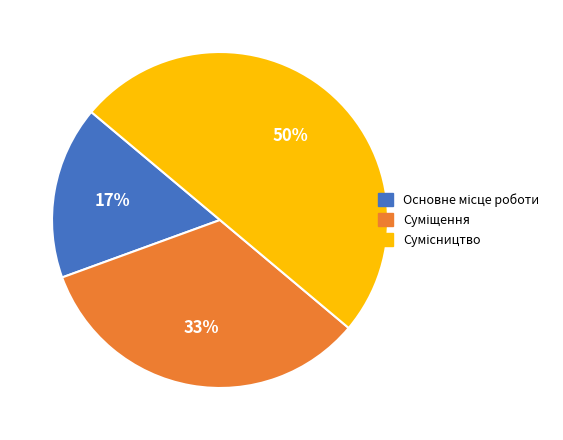

To the nearest percent, what is the difference between the Сумісництво and Основне місце роботи slice percentages?

33%